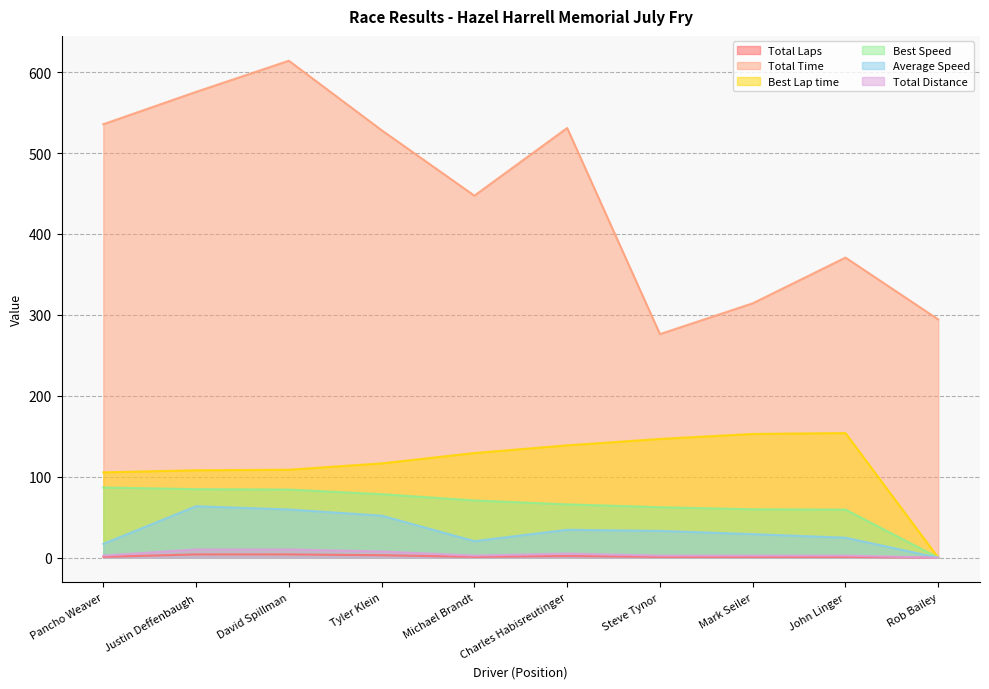

Between Pancho Weaver and Mark Seiler, which series saw the biggest shift?

Total Time